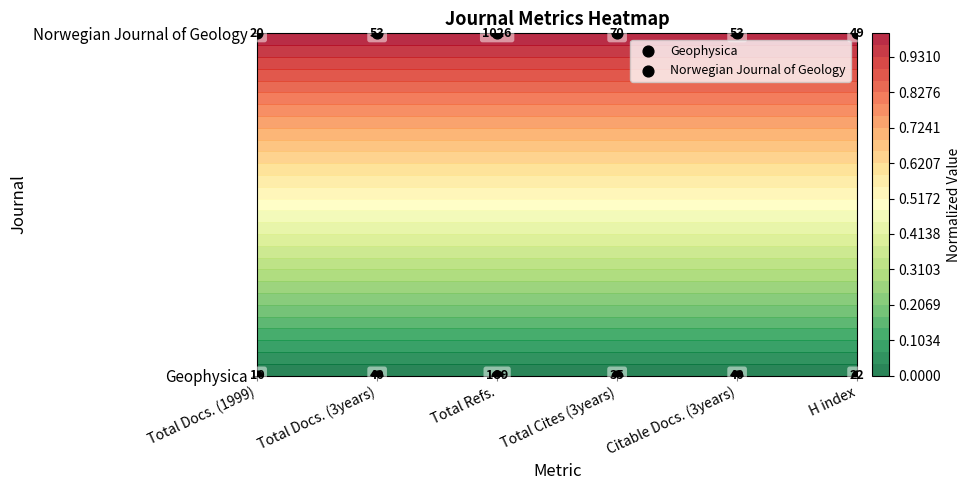

Rank the series by their maximum value, from lowest to highest.

Geophysica, Norwegian Journal of Geology